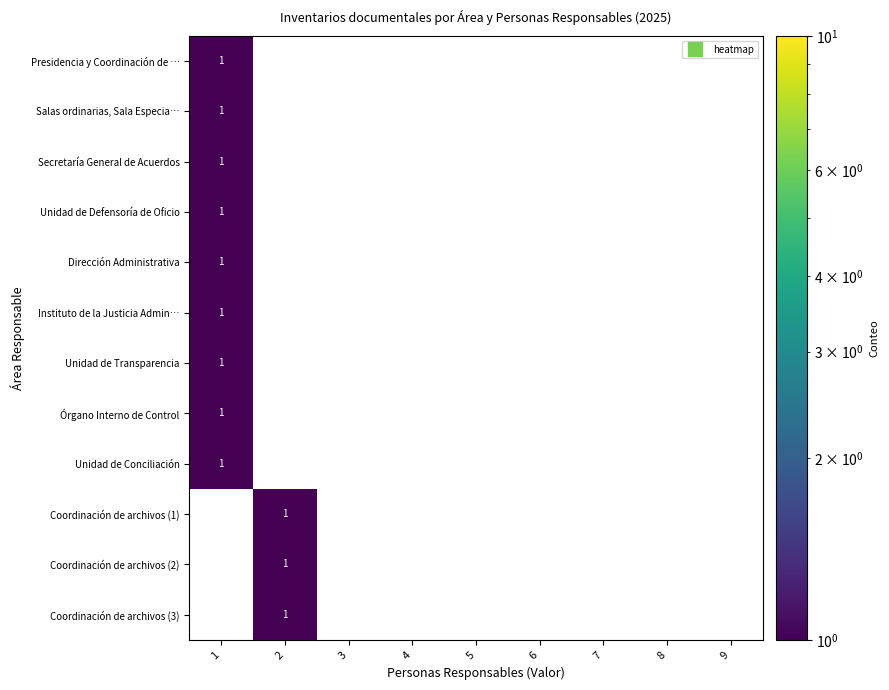

Count the number of data series in this chart.

12